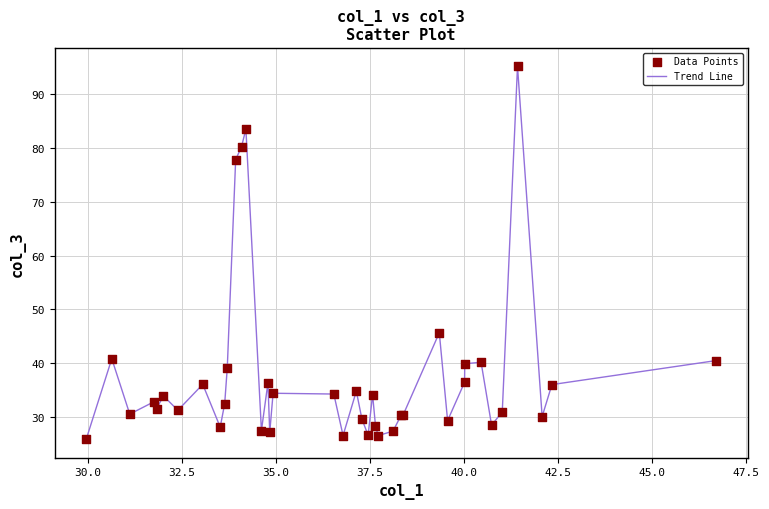

What is the smallest value displayed?

25.9